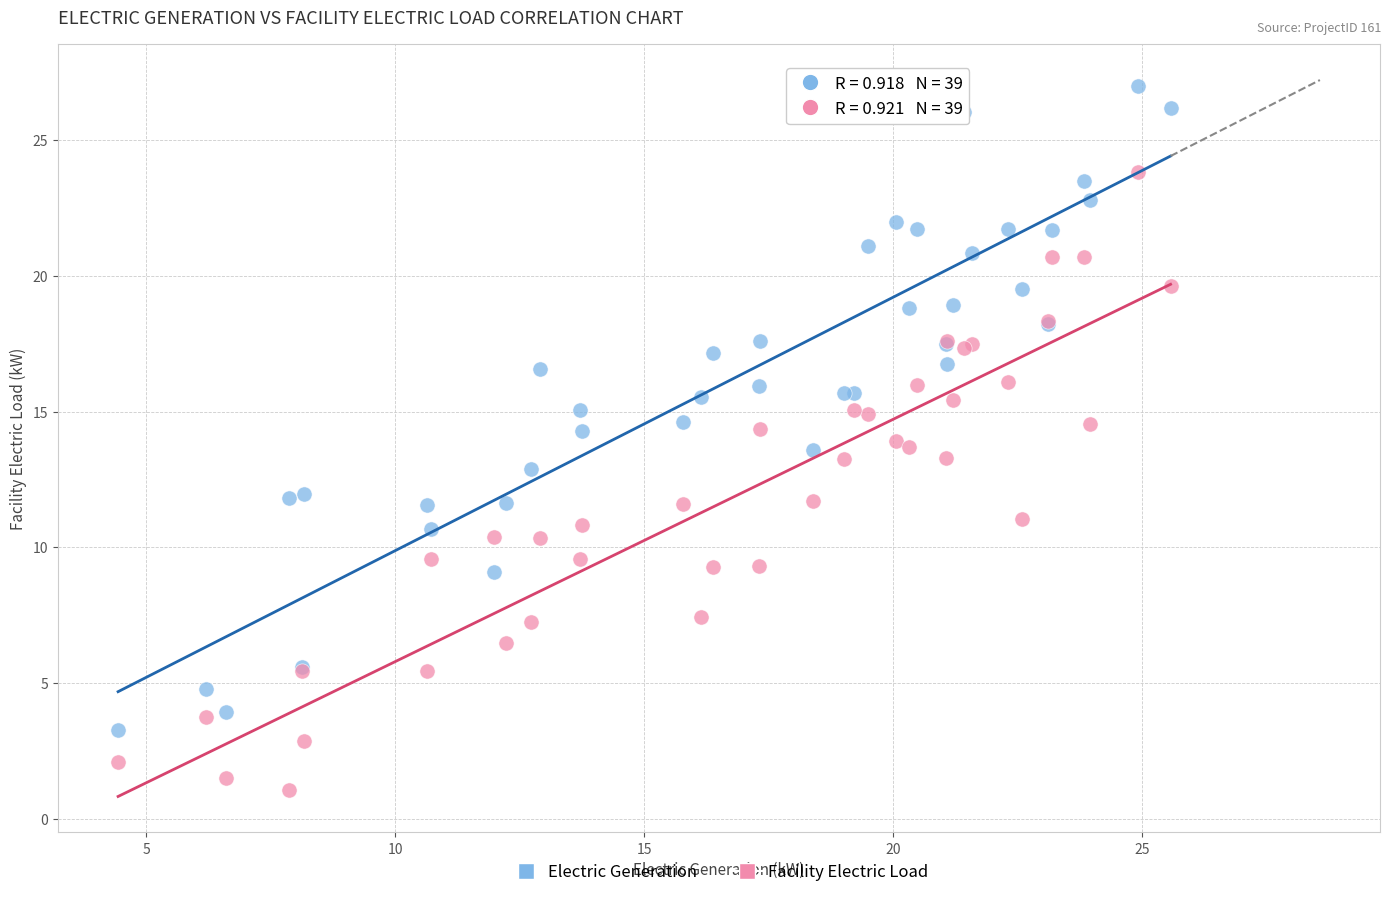

What are all the series names shown in the legend?

Electric Generation, Facility Electric Load